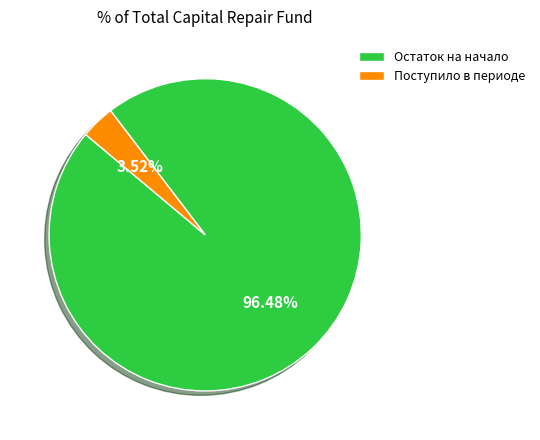

What is the ratio of the value at Остаток на начало to the value at Поступило в периоде?

27.4